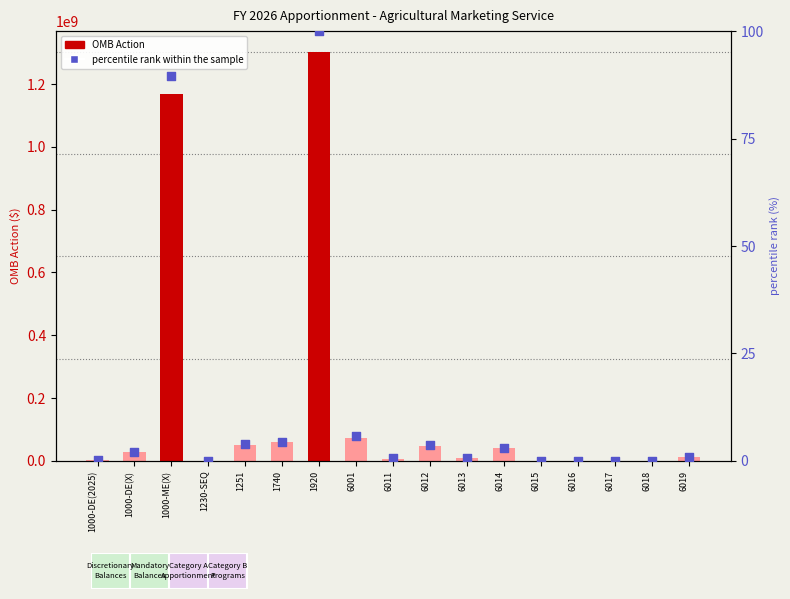

Which has a higher value, 6014 or 1920?

1920